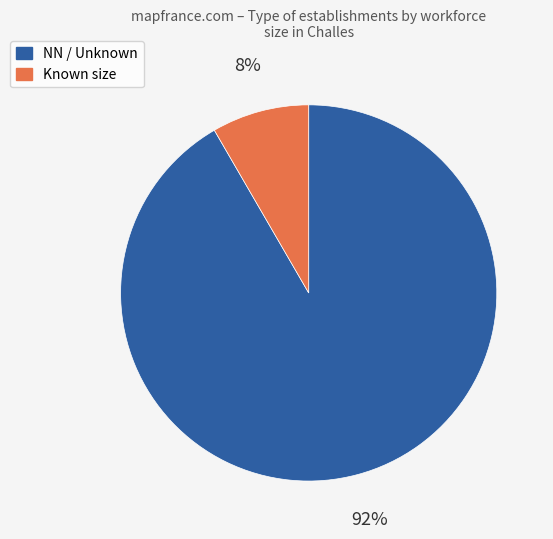

Count the number of slices in the pie.

2